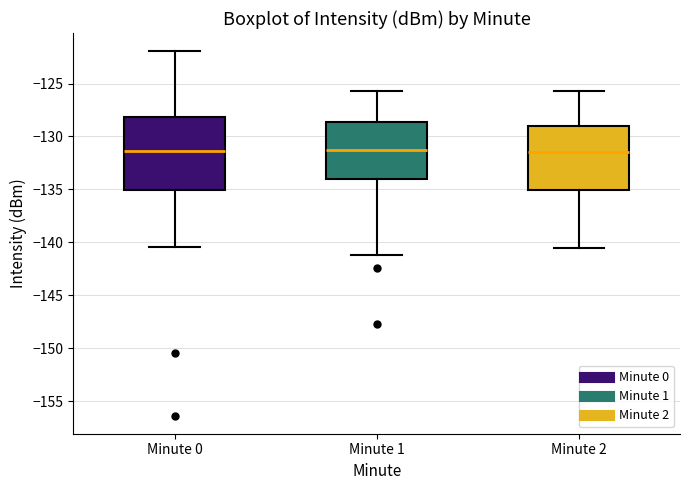

Reading left to right, transcribe this box plot: for each box, give where its median line is, the range the box spans, and where its two whiskers end, as read against the y-axis. The values are not printed on the chart, so give them approximately, as read against the axis.

Minute 0: median -131.5, box -135.0 to -128.0, whiskers -140.5 to -122.0
Minute 1: median -131.0, box -134.0 to -128.5, whiskers -141.0 to -125.5
Minute 2: median -131.5, box -135.0 to -129.0, whiskers -140.5 to -125.5